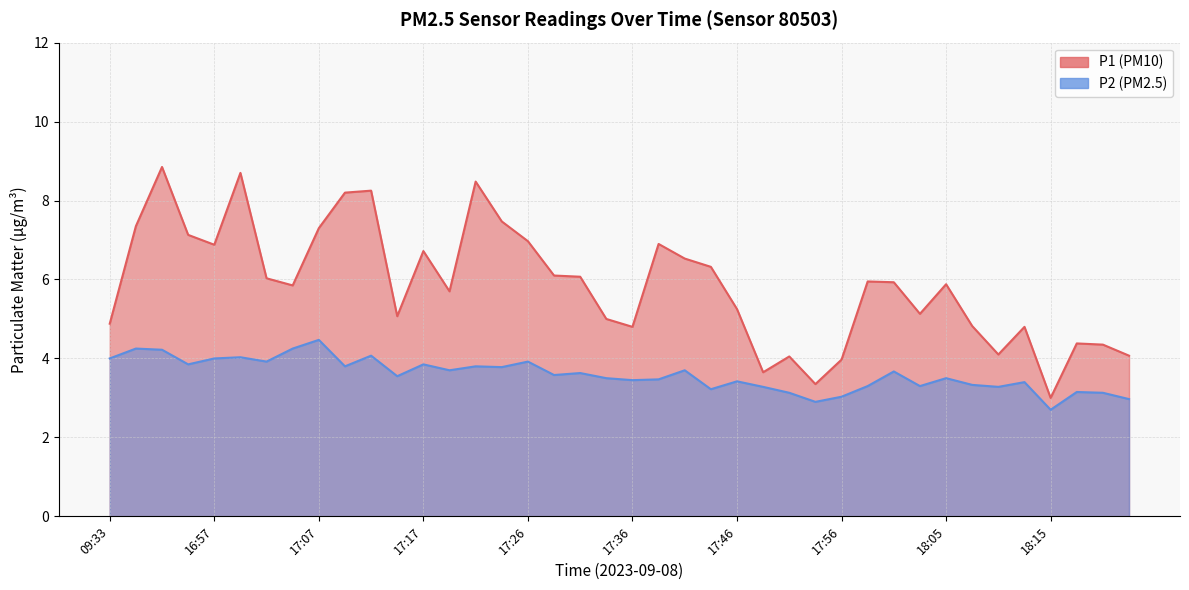

True or false: P2 and P1 cross at least once.

False